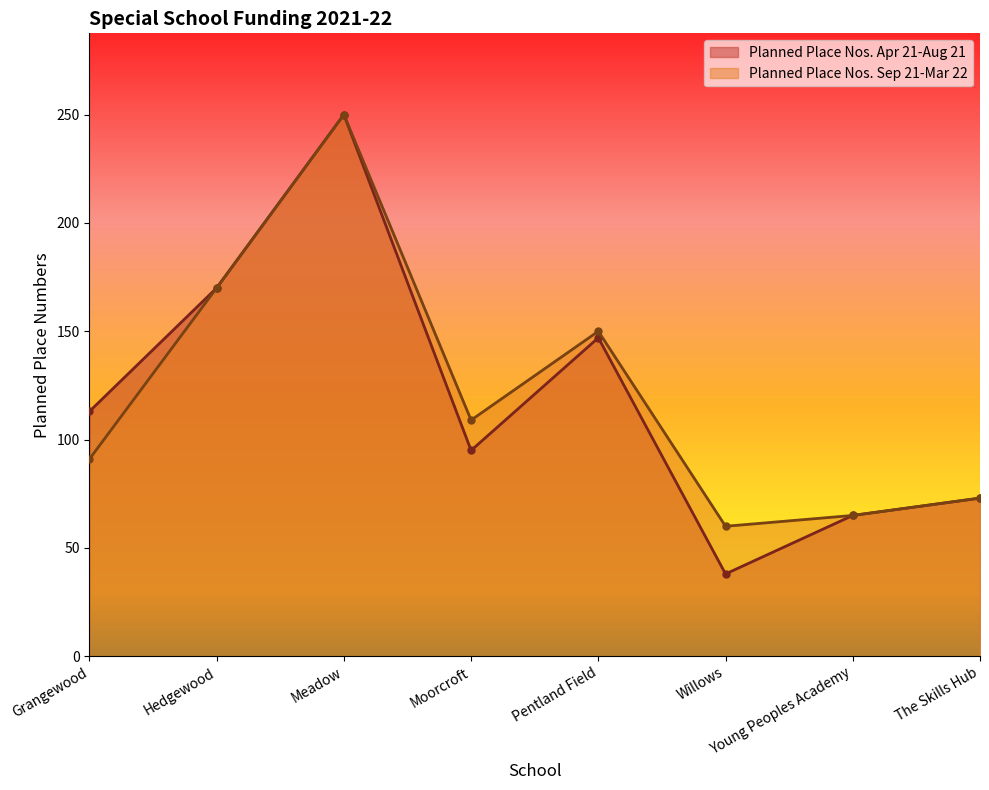

The Planned Place Nos. Sep 21-Mar 22 series shows 343 at Meadow. True or false?

False